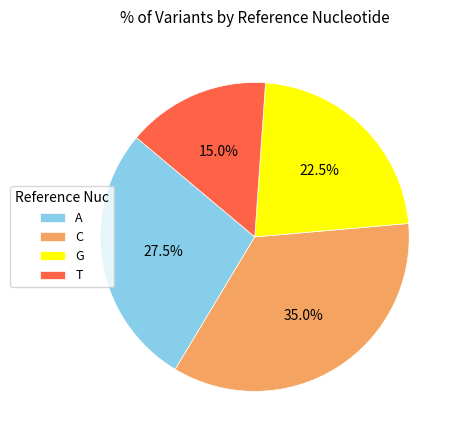

To the nearest percent, what percentage of the pie is C?

35%